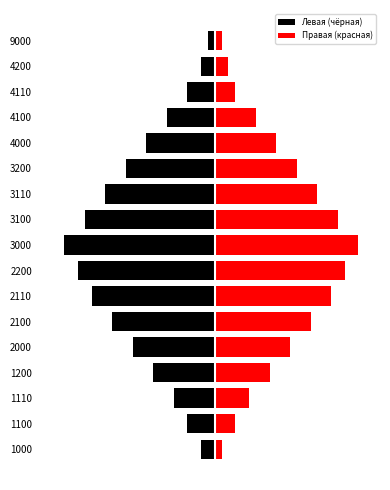

Reading left to right, what are all the values shown in this chart?

Левая (чёрная): -2	-4	-6	-9	-12	-15	-18	-20	-22	-19	-16	-13	-10	-7	-4	-2	-1
Правая (красная): 1	3	5	8	11	14	17	19	21	18	15	12	9	6	3	2	1